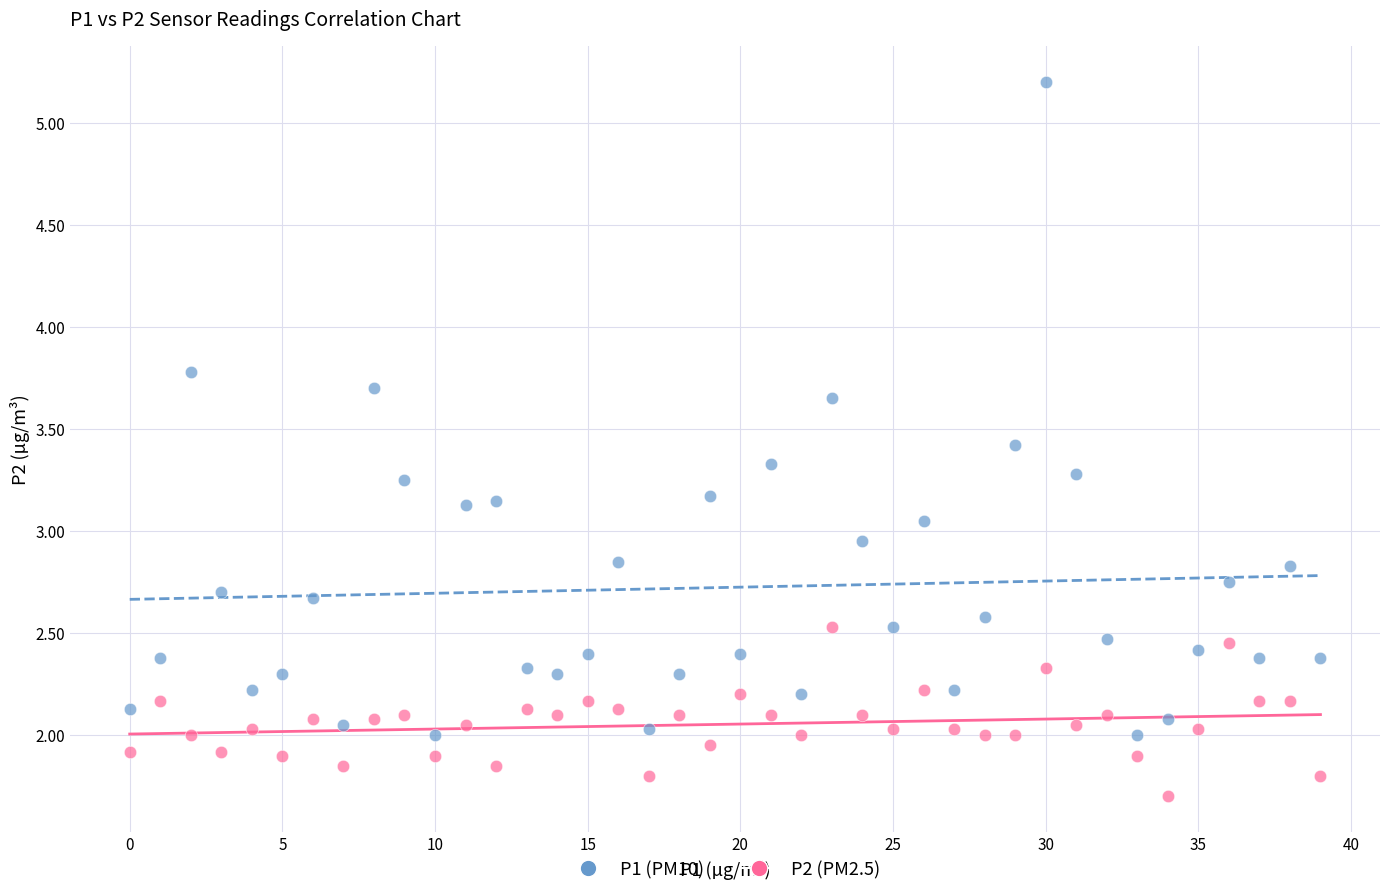

Across all data points, what is the range of Y values (max minus min)?

3.5